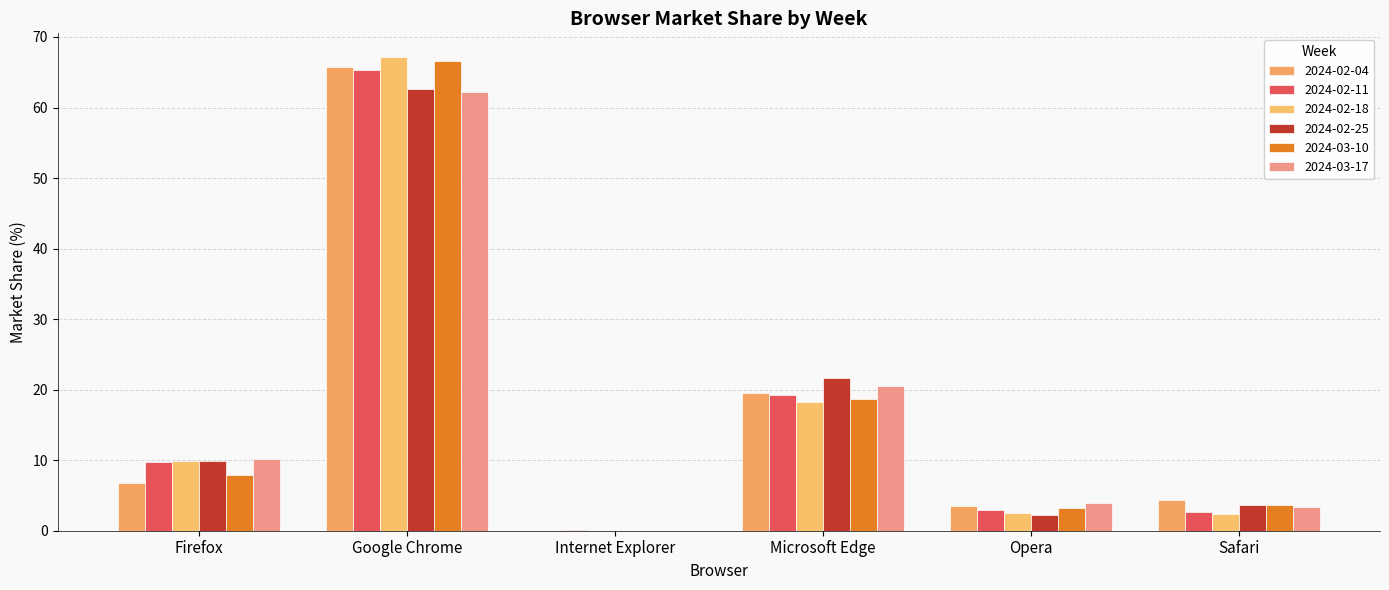

How many data points in 2024-02-18 are above 9?

3